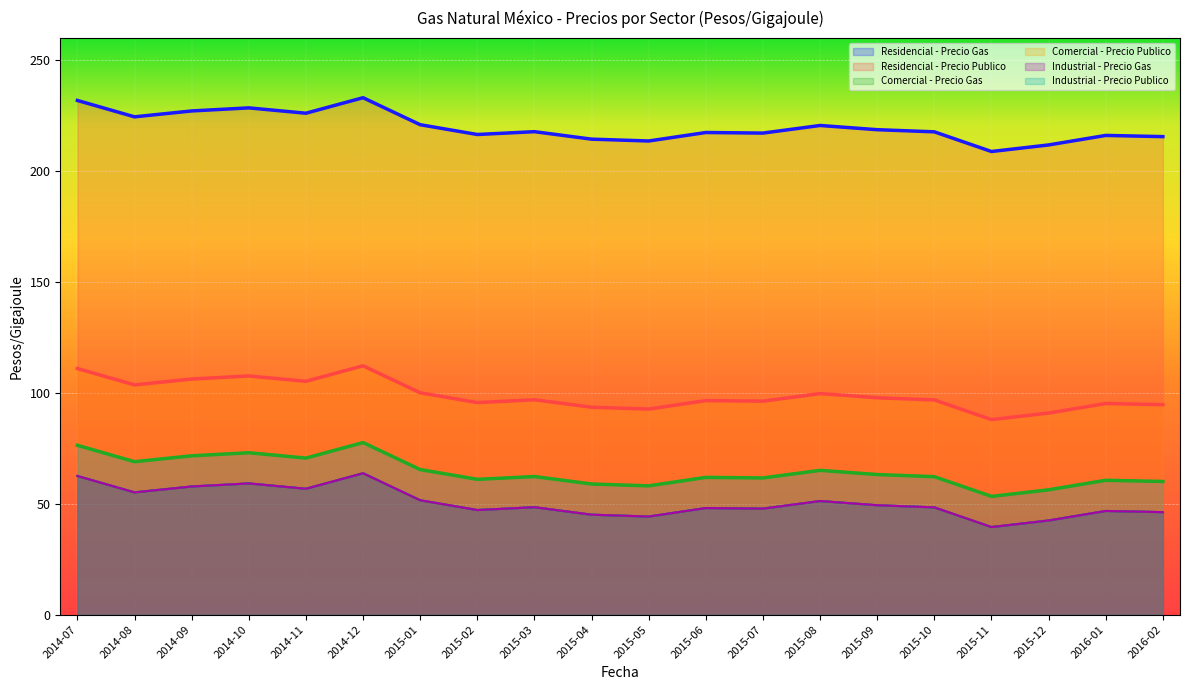

True or false: Industrial - Precio Publico and Industrial - Precio Gas cross at least once.

False